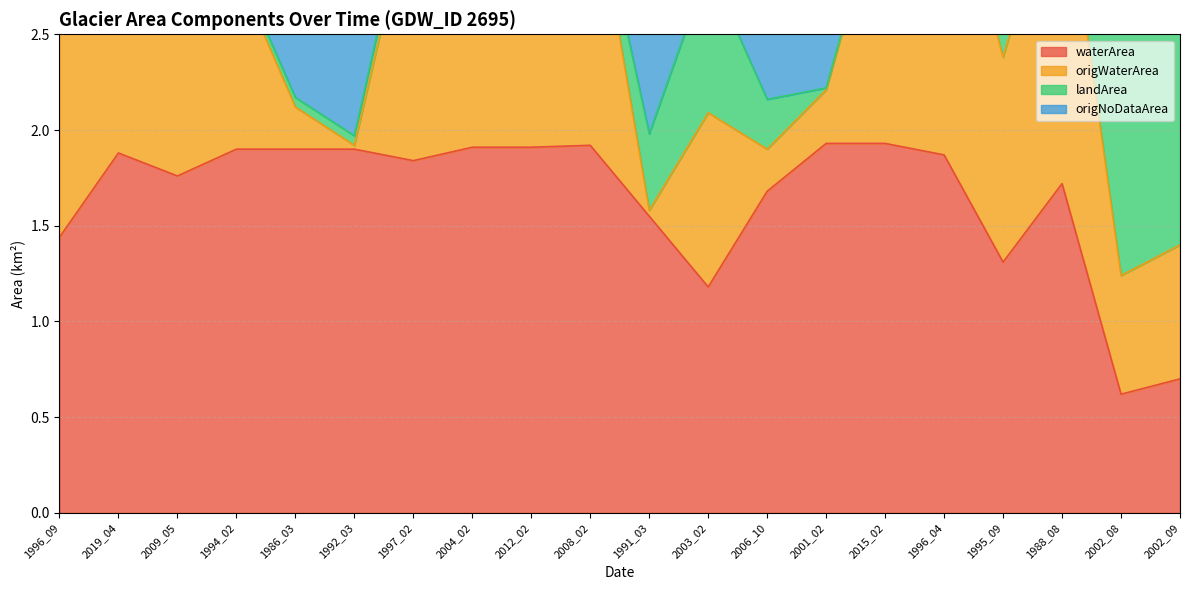

True or false: waterArea has a value of 0.6 at 1988_08.

False